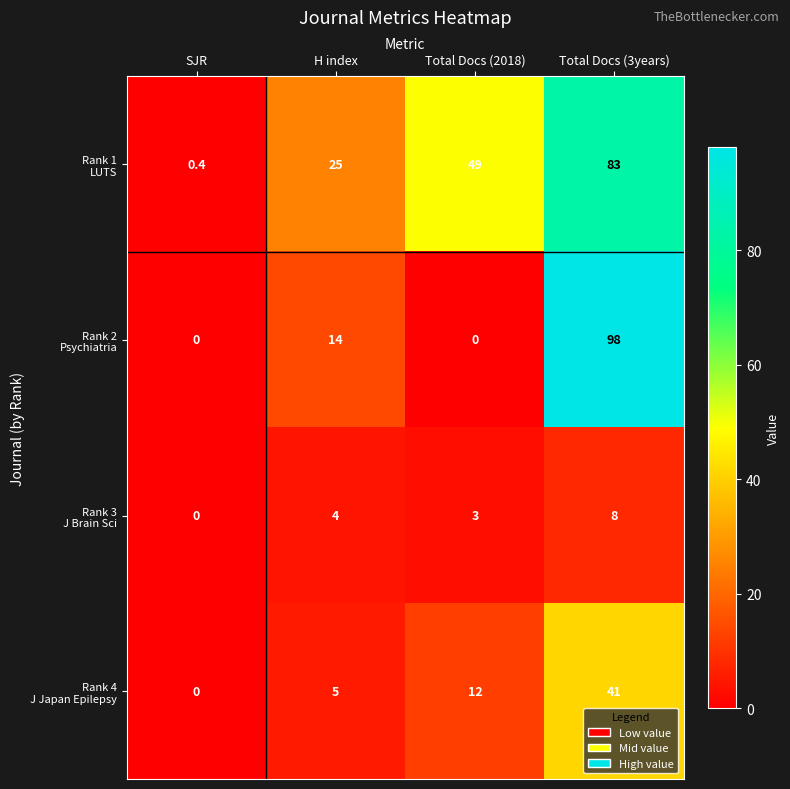

What is the spread (max minus min) of values at H index?

21.0